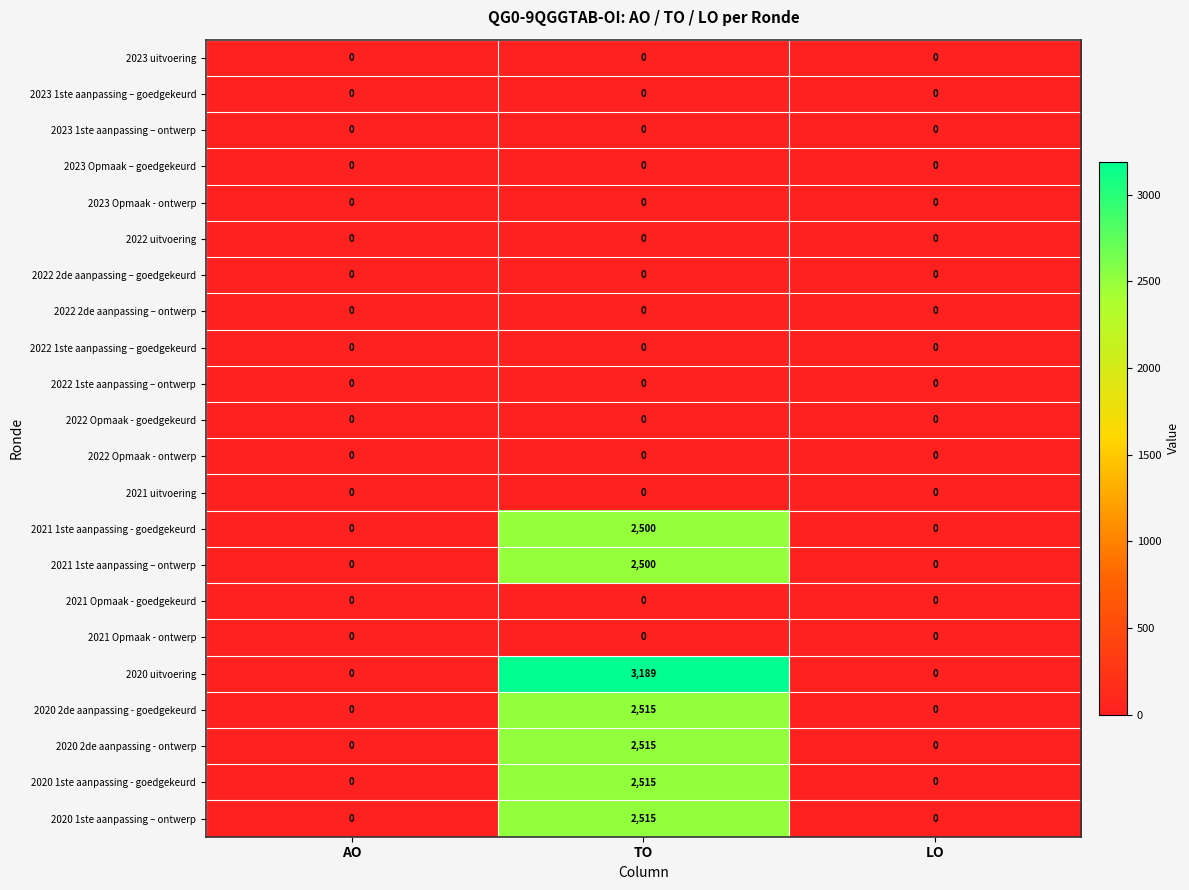

What value does the 2021 1ste aanpassing - goedgekeurd series have at TO, to the nearest 100?

2500